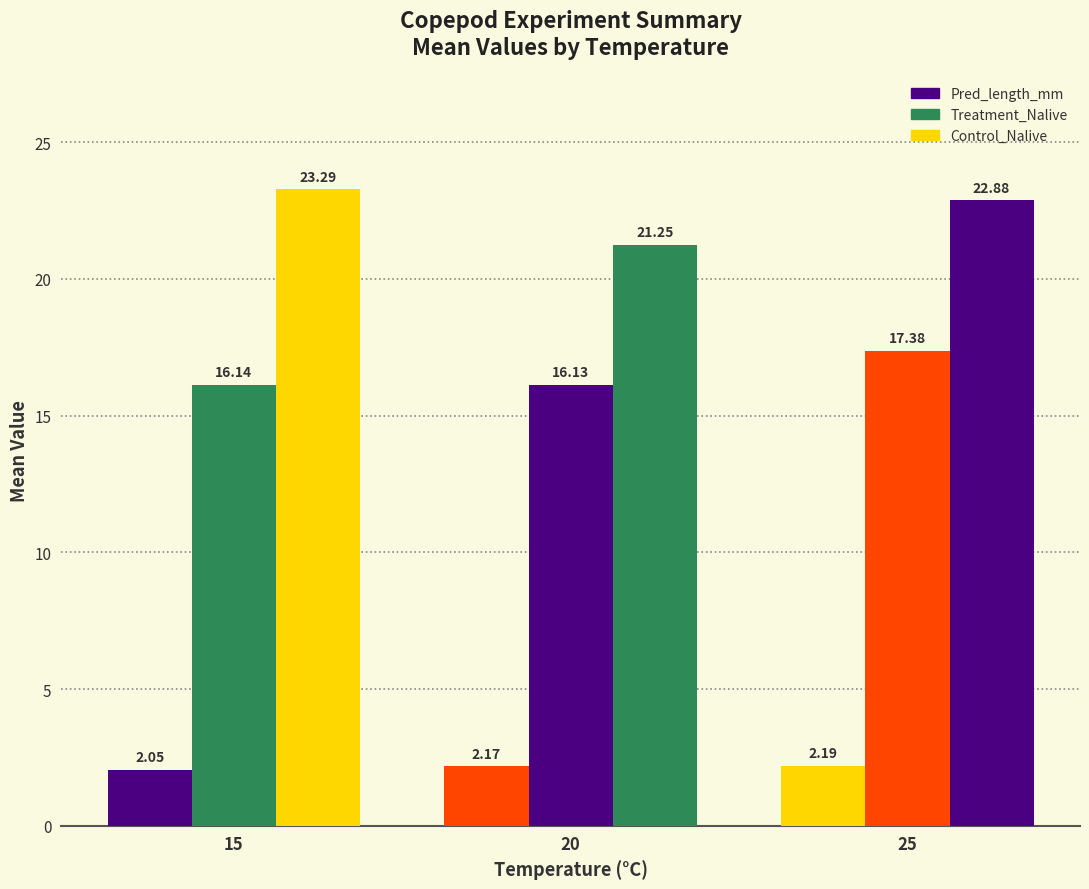

Reading left to right, what are all the values shown in this chart?

Pred_length_mm: 2.0	2.2	2.2
Treatment_Nalive: 16.1	16.1	17.4
Control_Nalive: 23.3	21.2	22.9